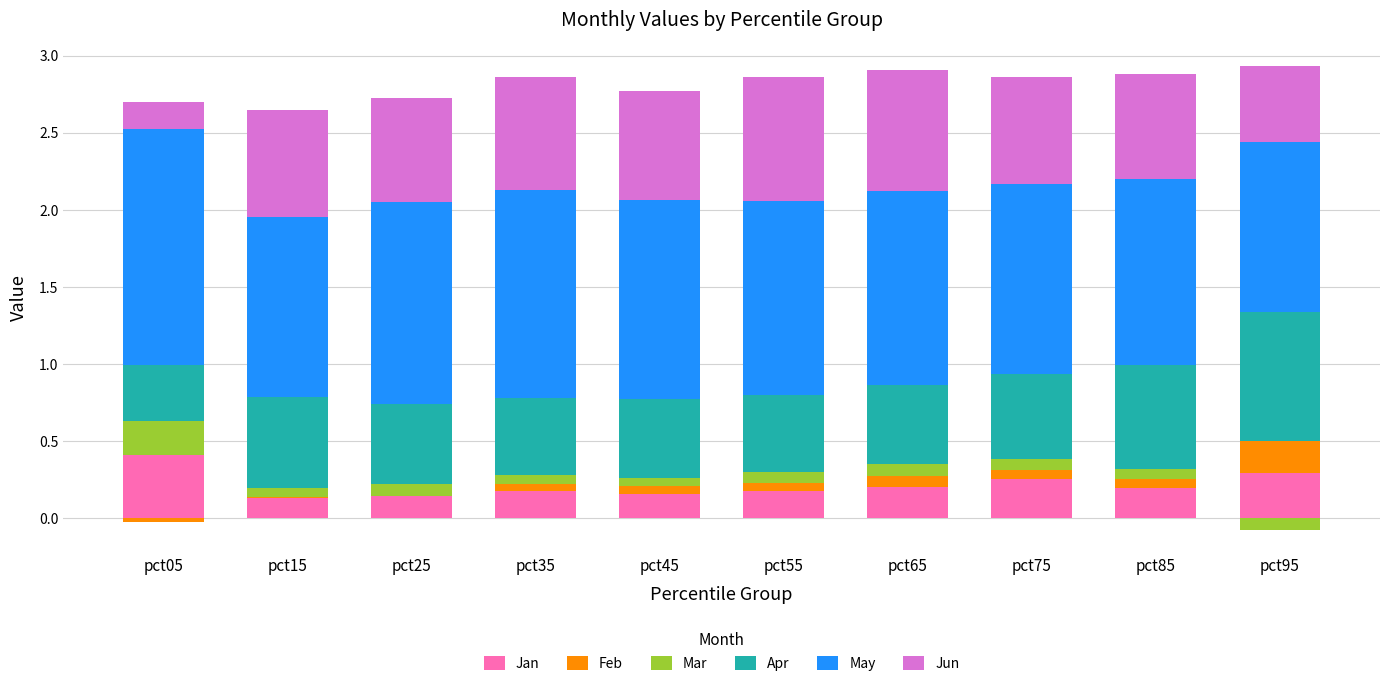

What is the difference between the maximum and minimum values in the May series?

0.4